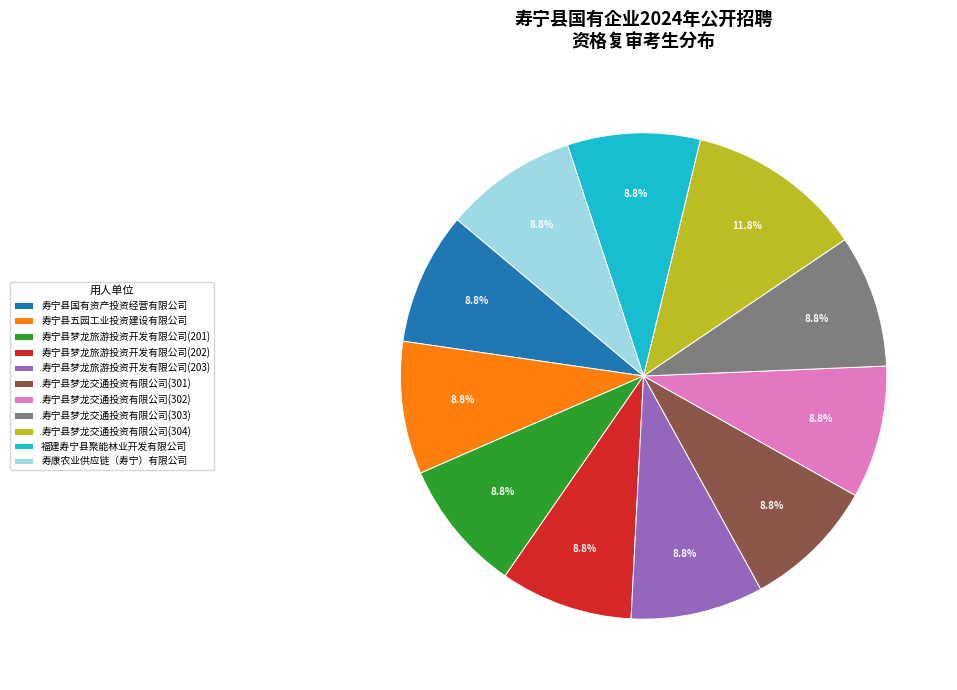

To the nearest percent, what portion does 寿宁县梦龙旅游投资开发有限公司(201) represent?

9%